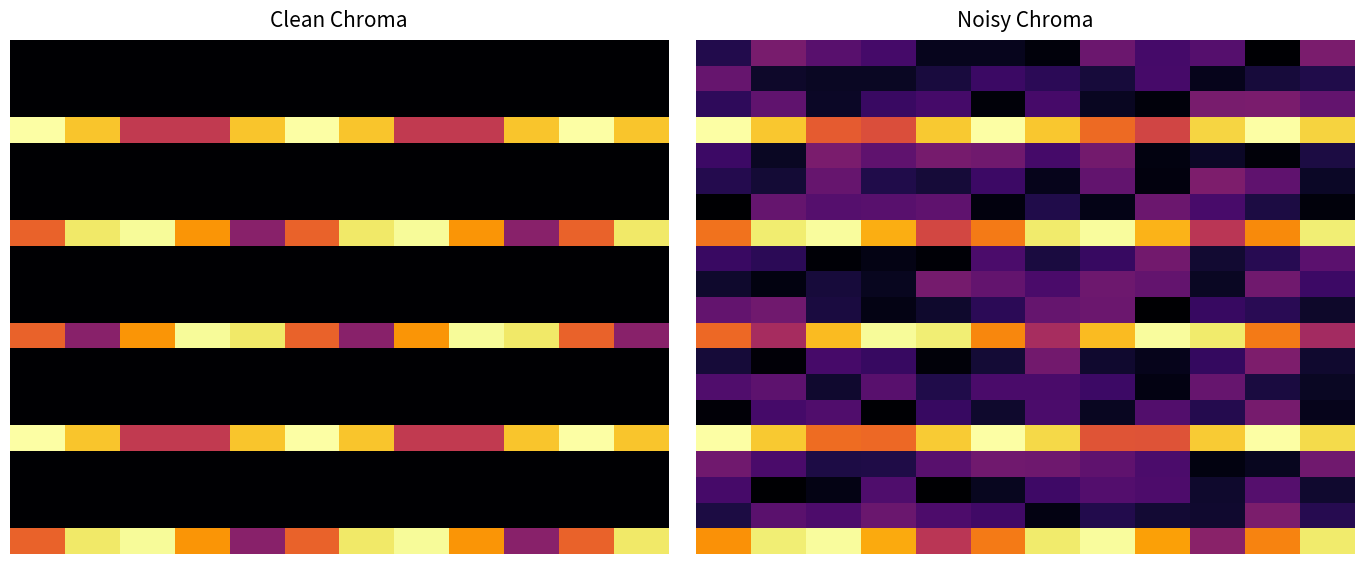

Count the number of categories in the chart.

12